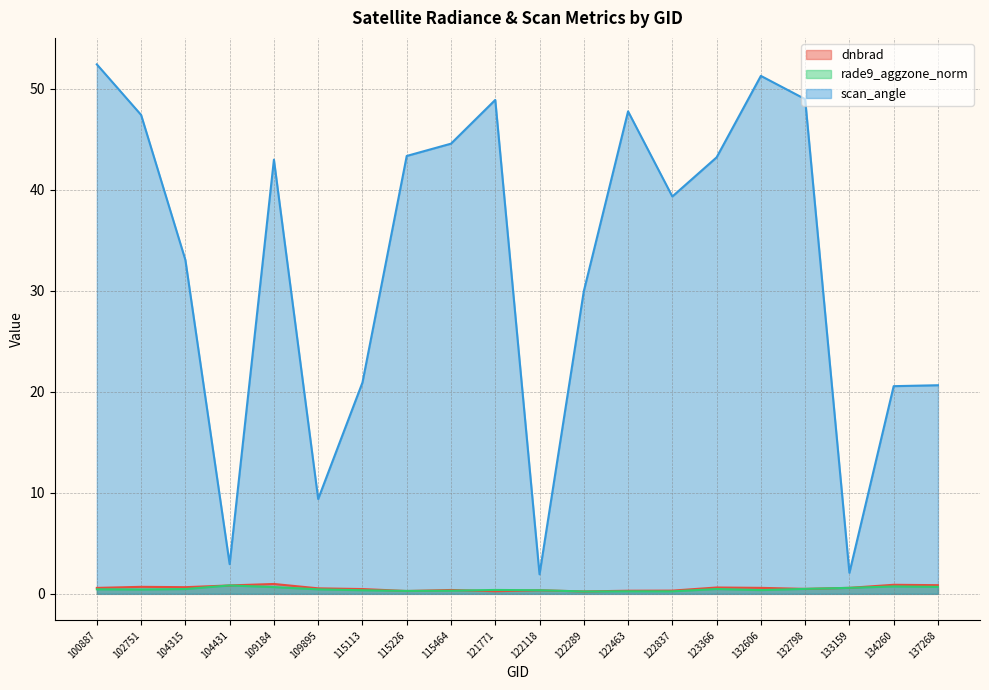

Does the chart display data point markers on the line(s)?

No